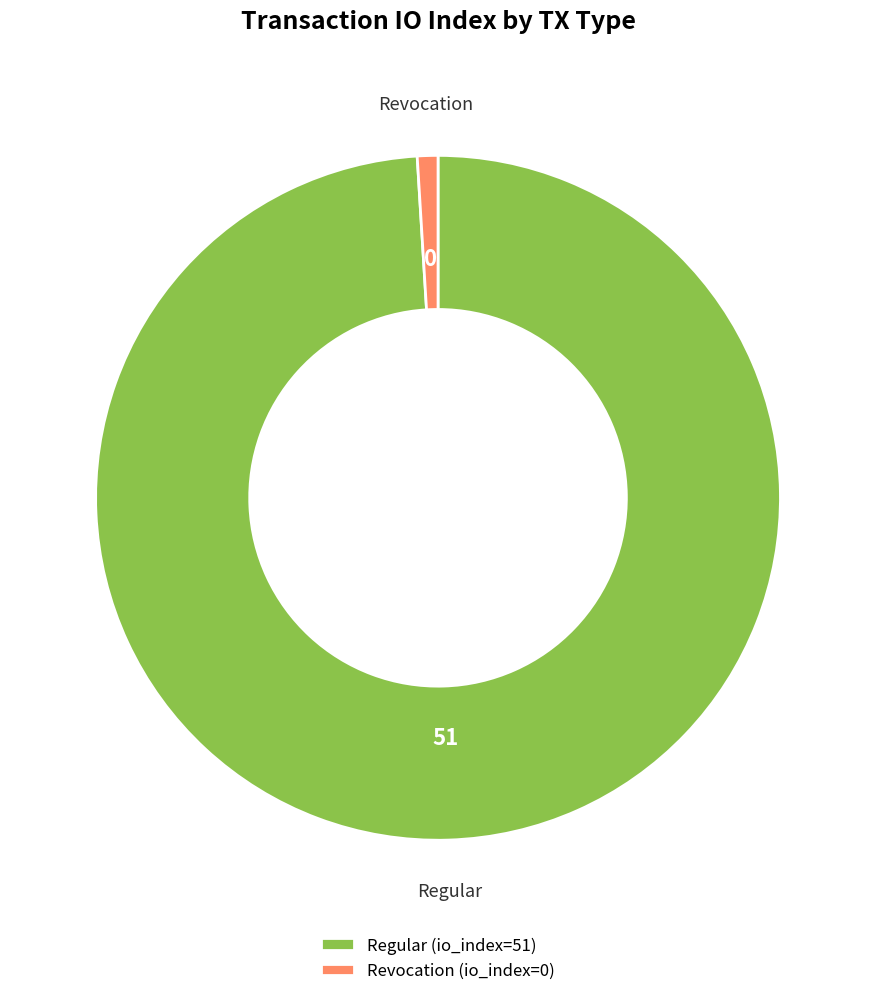

Which has a higher value, Revocation (io_index=0) or Regular (io_index=51)?

Regular (io_index=51)